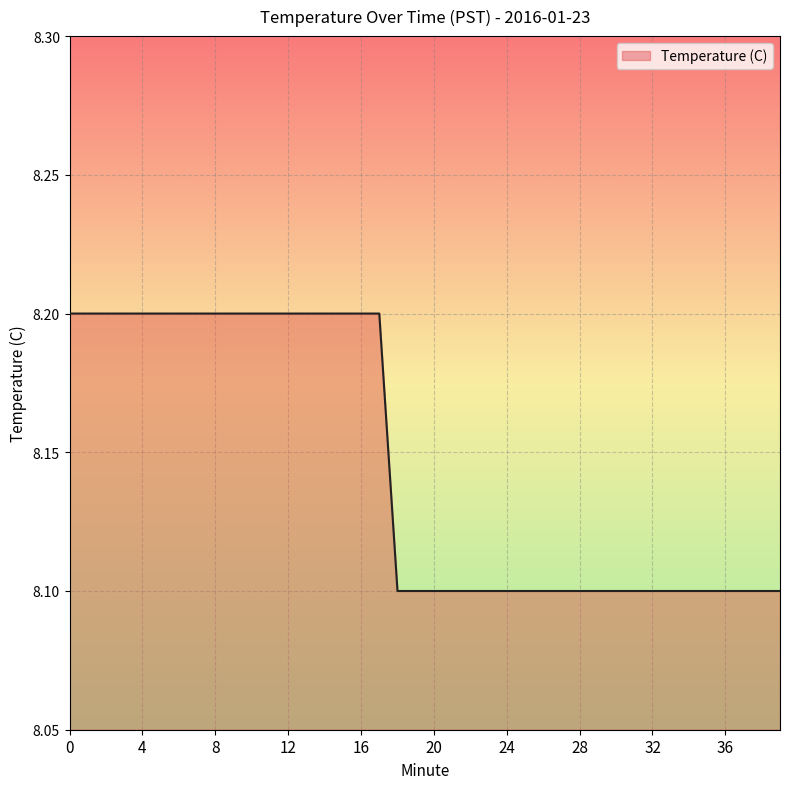

What is the approximate value at 39?

8.1